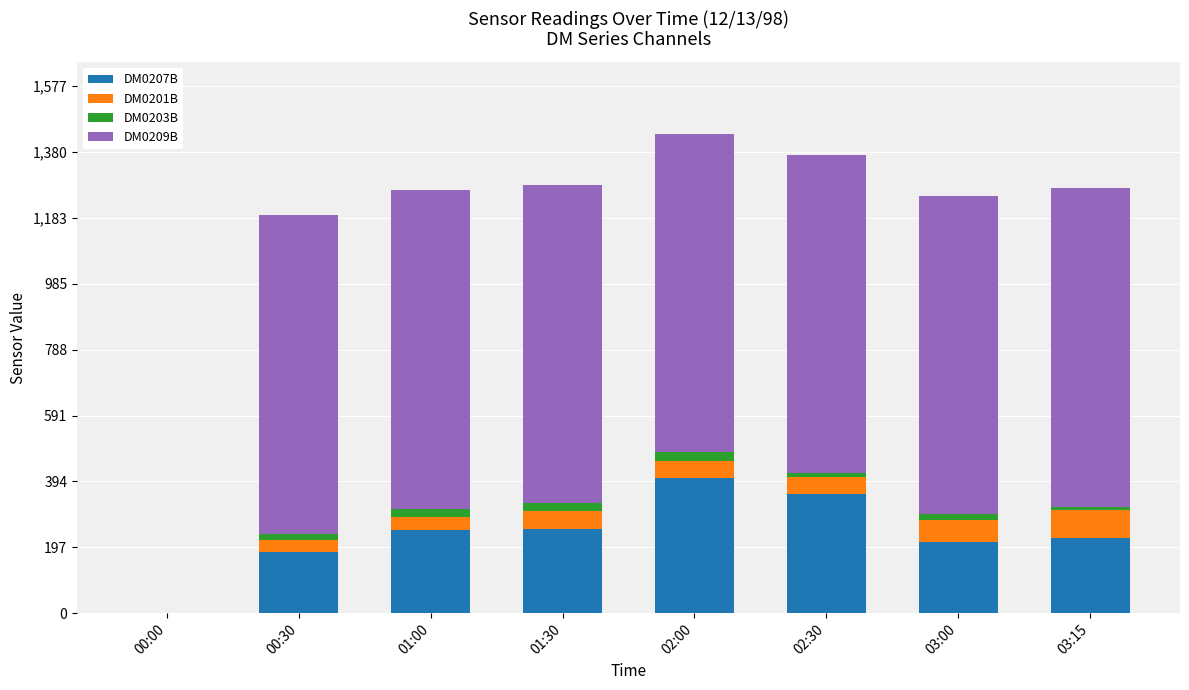

At which label does DM0207B reach its peak?

02:00